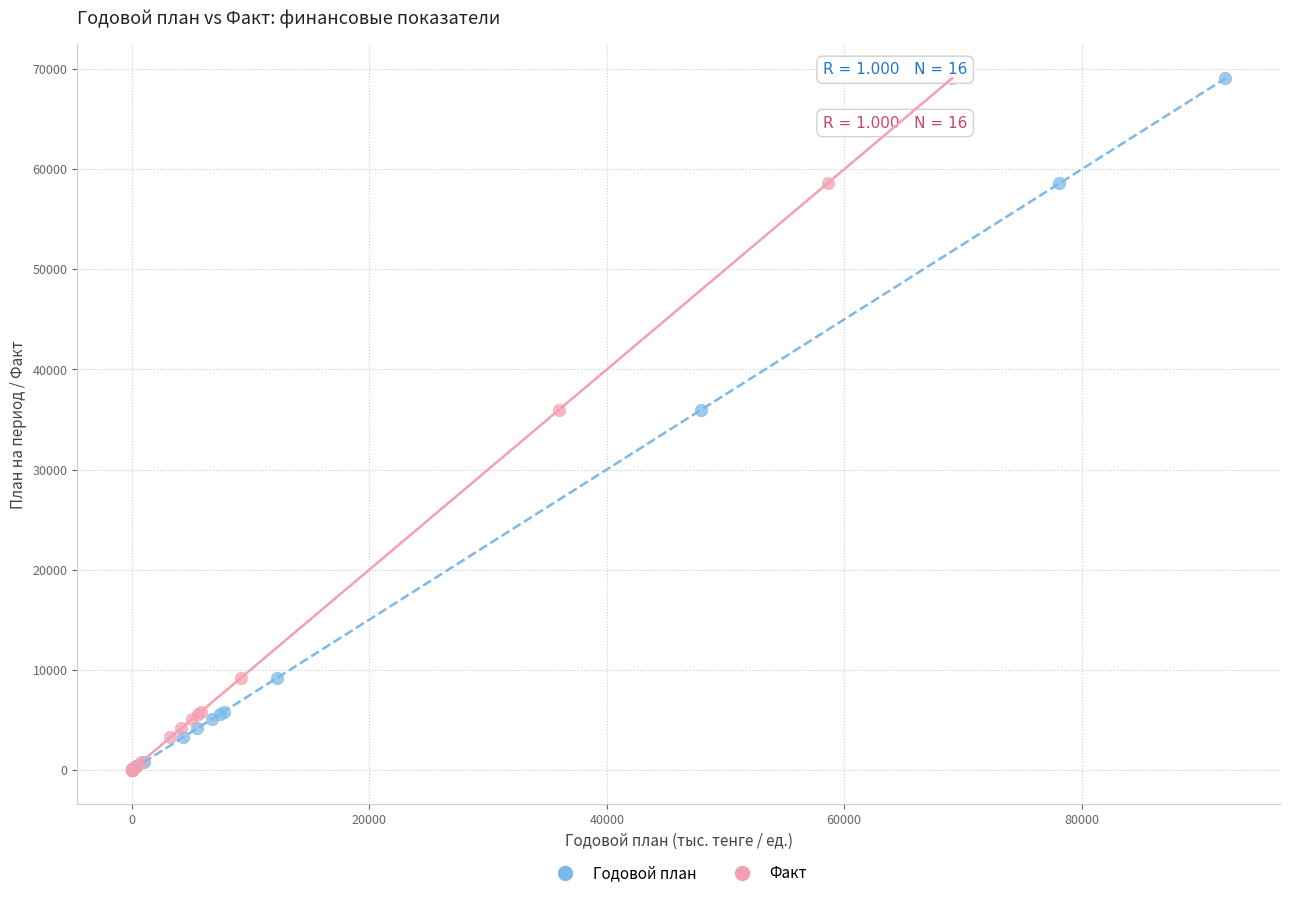

What are all the series names shown in the legend?

Годовой план, Факт